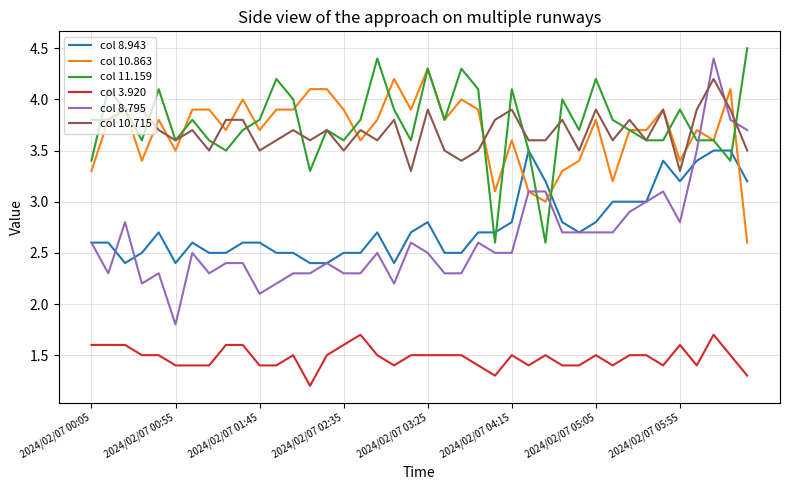

What is the sum of all col 8.943 values?

110.8